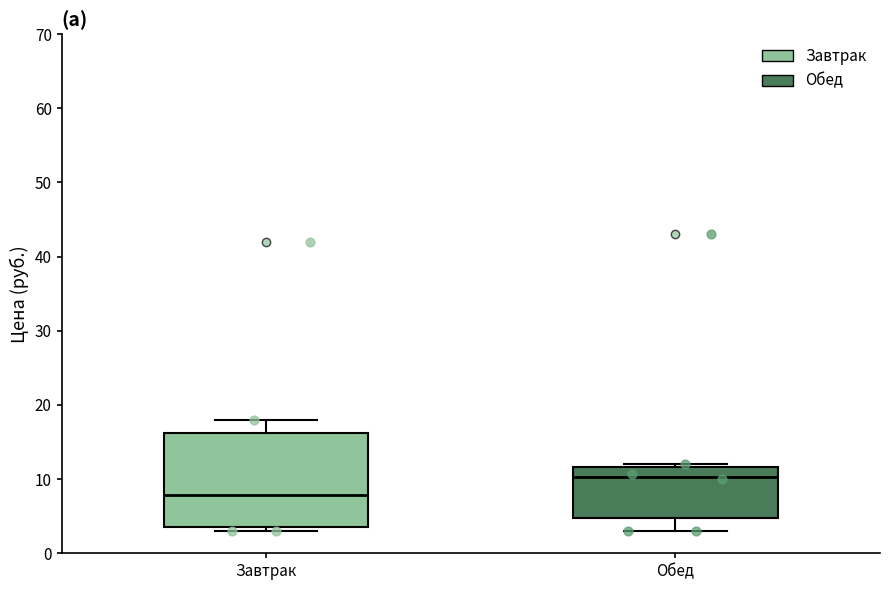

Which box is the tallest, from its lower edge to its upper edge?

Завтрак